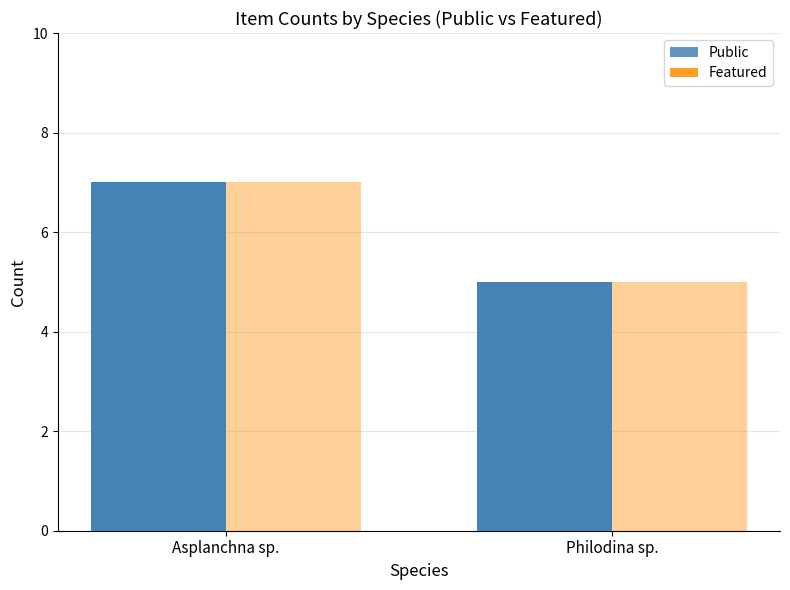

At which category is the sum across all series the highest?

Asplanchna sp.